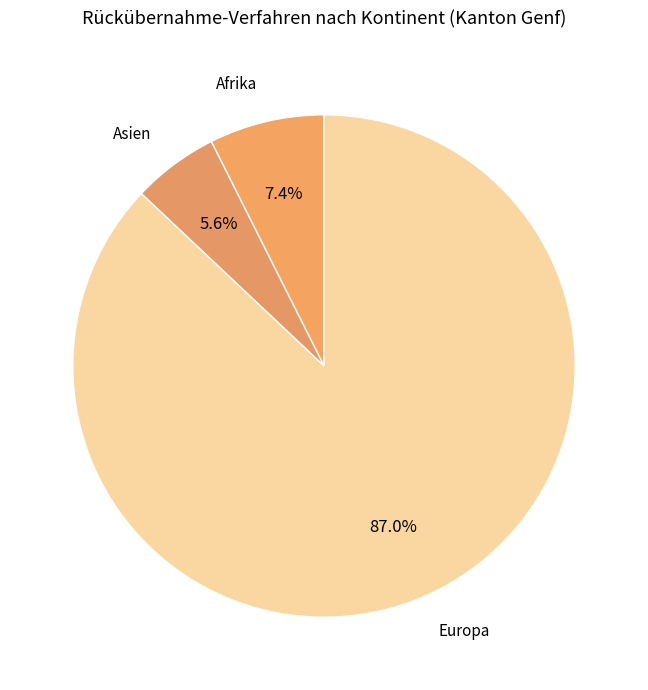

How many segments does this pie chart have?

3